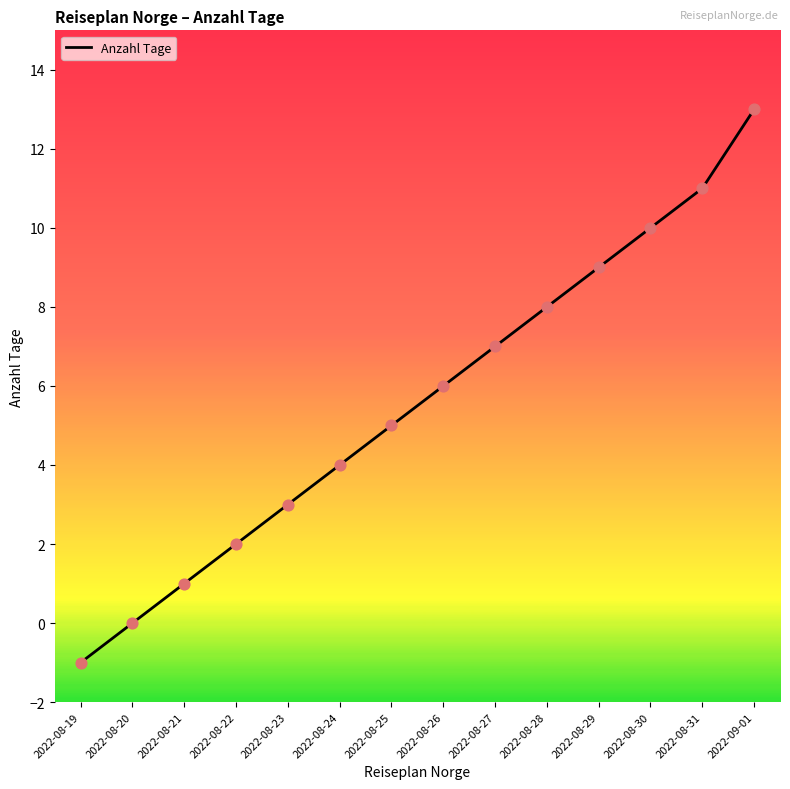

Between 2022-08-19 and 2022-08-28, which is larger?

2022-08-28